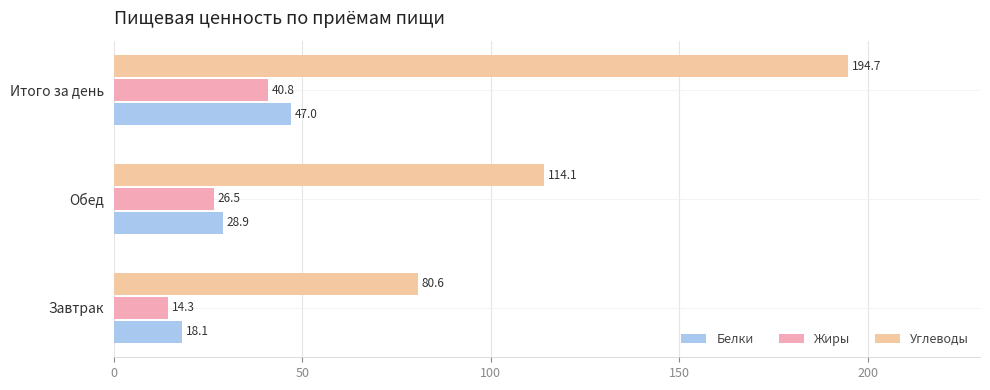

Rank the categories by Жиры value from highest to lowest.

Итого за день, Обед, Завтрак